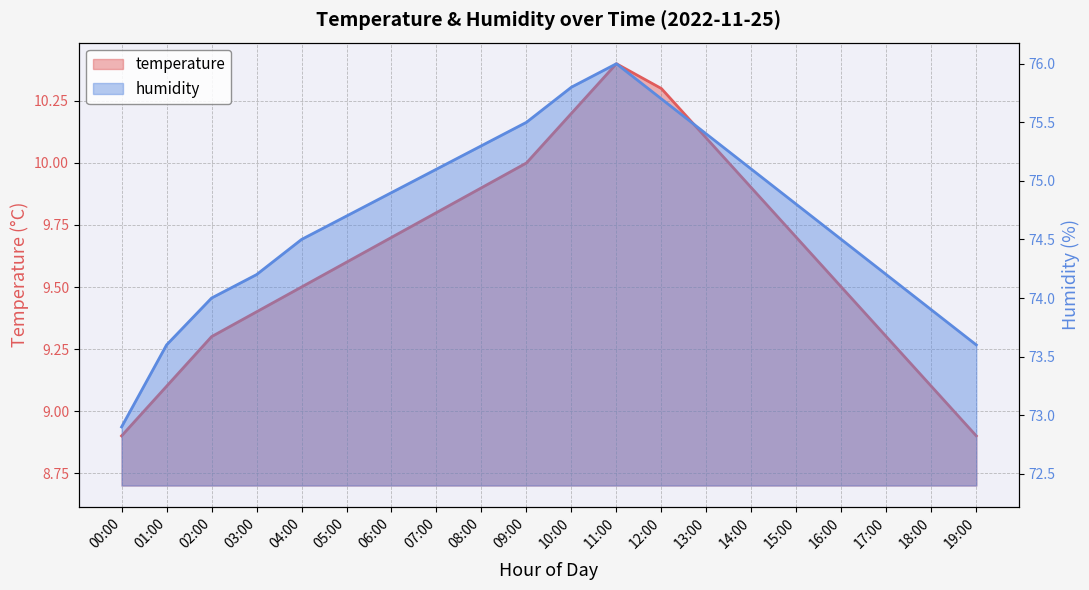

The temperature series shows 9.4 at 03:00. True or false?

True